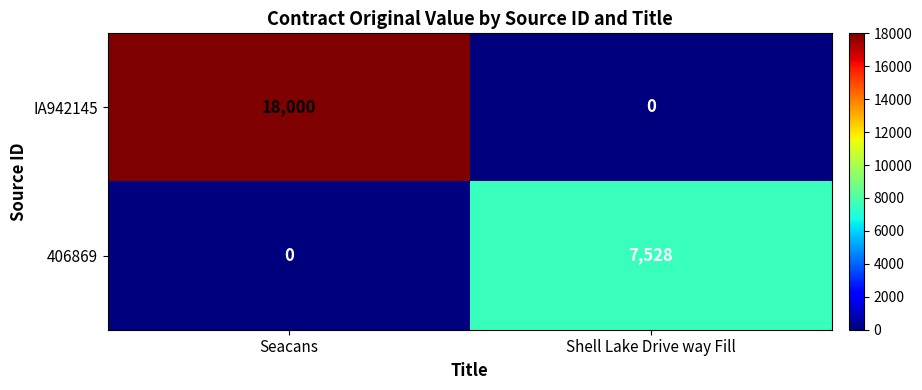

Which series has the largest total across all categories?

IA942145